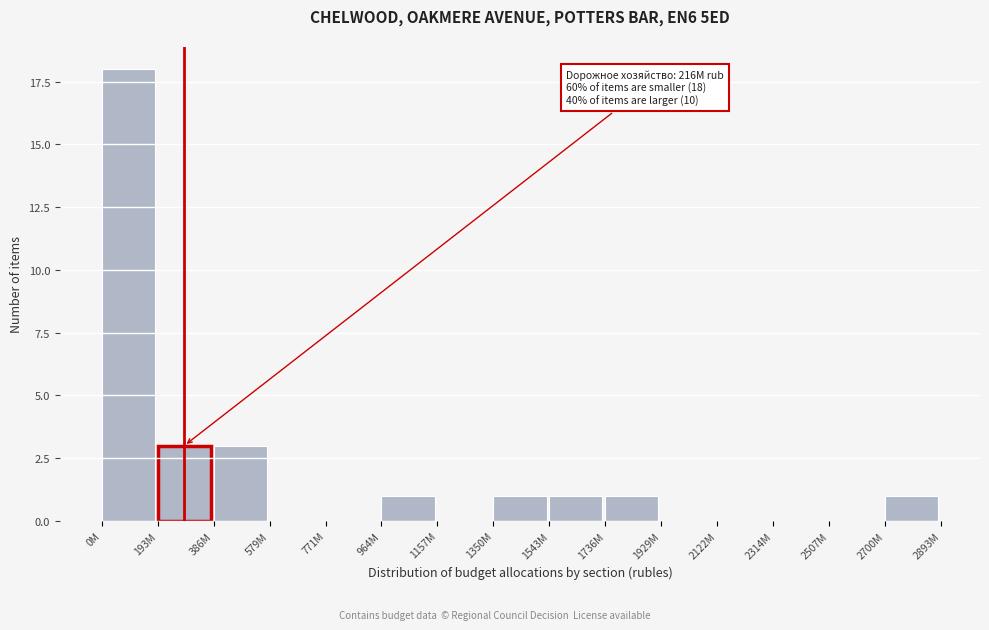

Reading left to right, extract all data points from this chart.

0M=18	193M=3	386M=3	579M=0	771M=0	964M=1	1157M=0	1350M=1	1543M=1	1736M=1	1929M=0	2122M=0	2314M=0	2507M=0	2700M=1